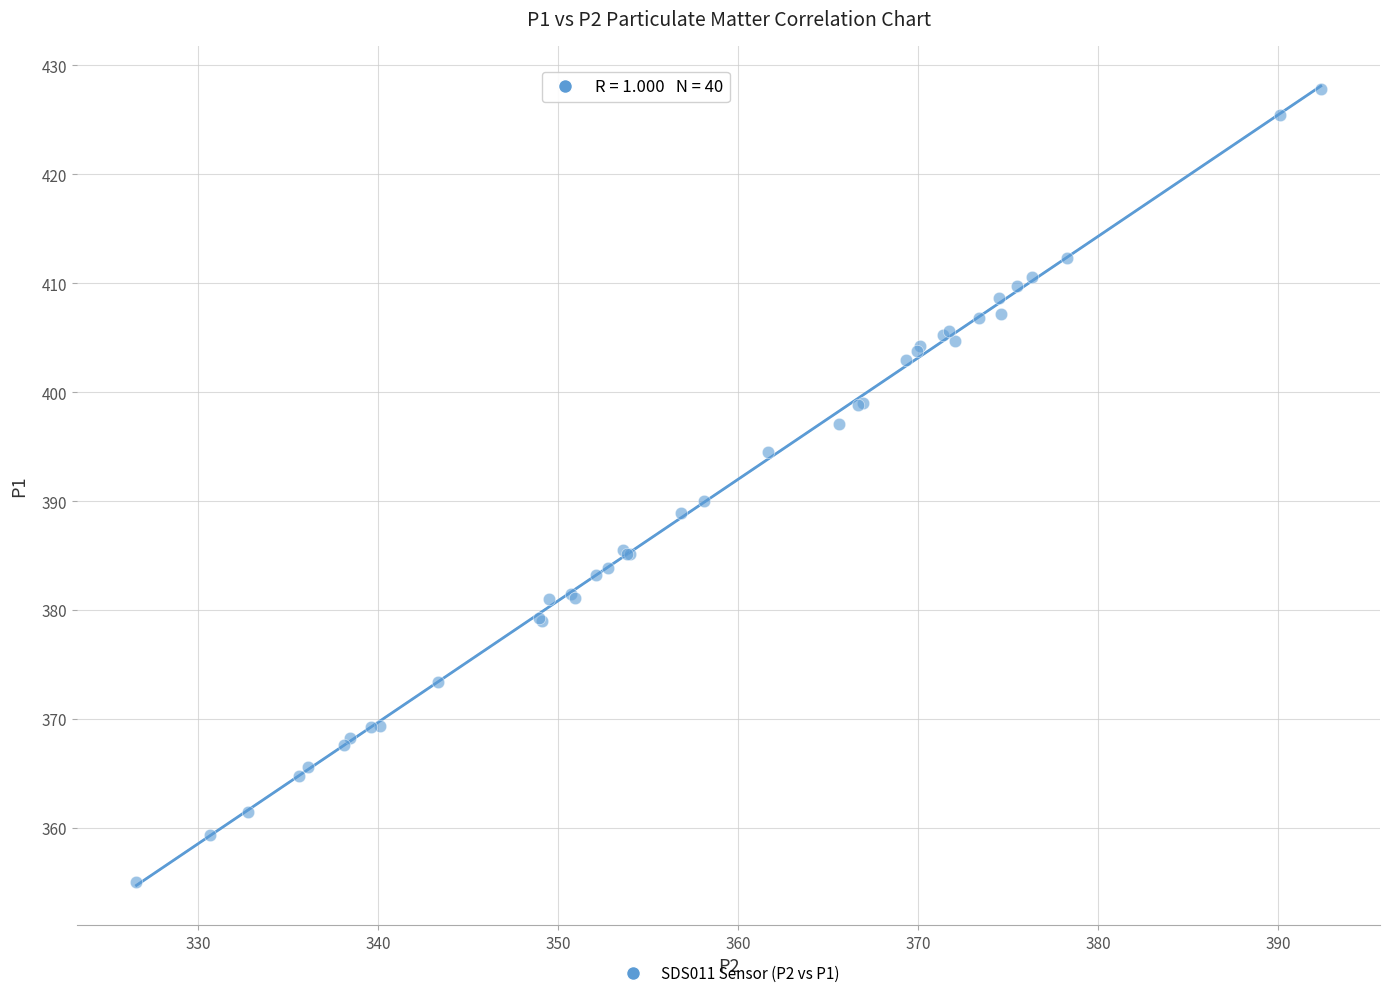

What Y value in the scatter plot is closest to 391?

390.0